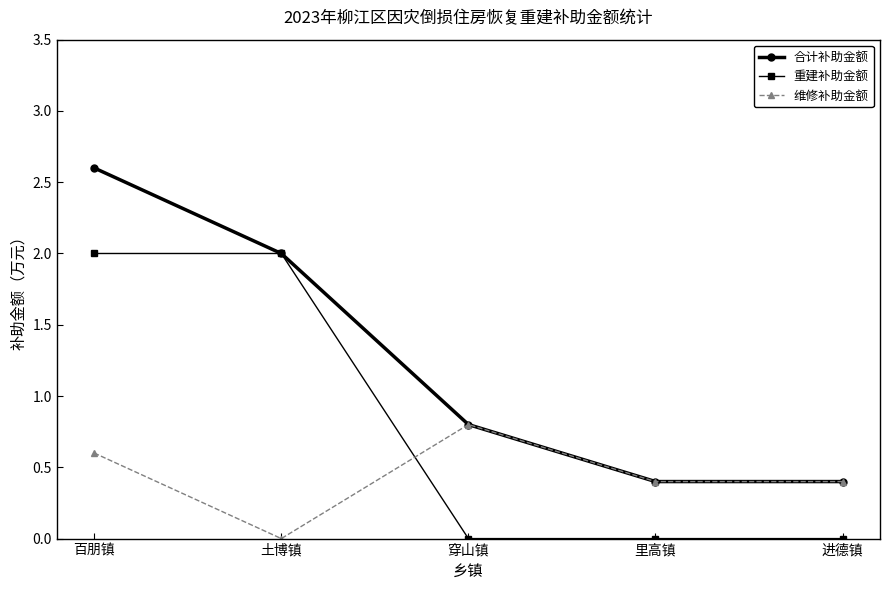

Is the value of 合计补助金额 at 穿山镇 greater than the value of 重建补助金额 at 土博镇?

No